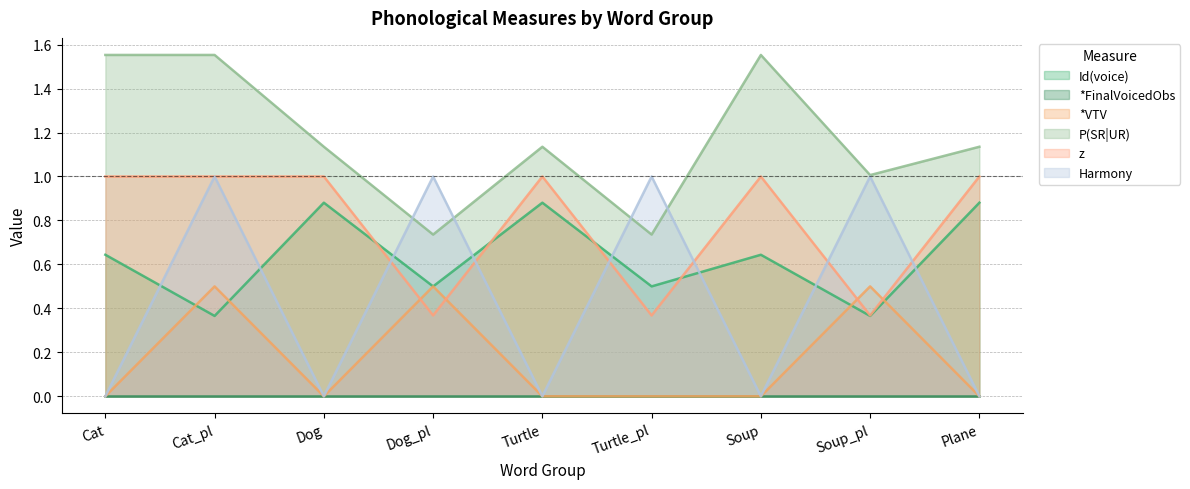

What is the label of the 8th point from the right?

Cat_pl